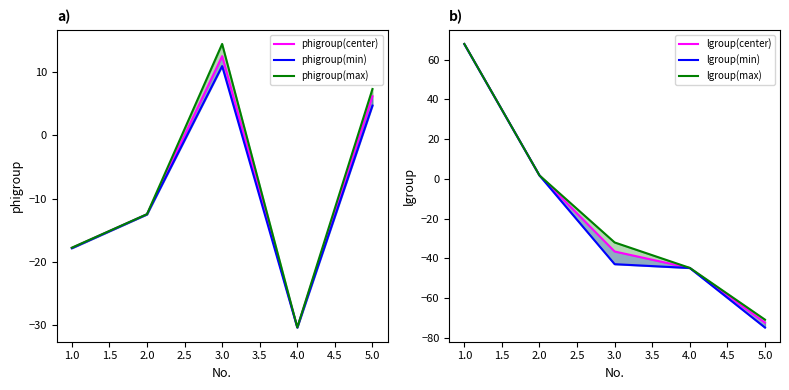

What is the average value of the phigroup(min) series?

-9.0